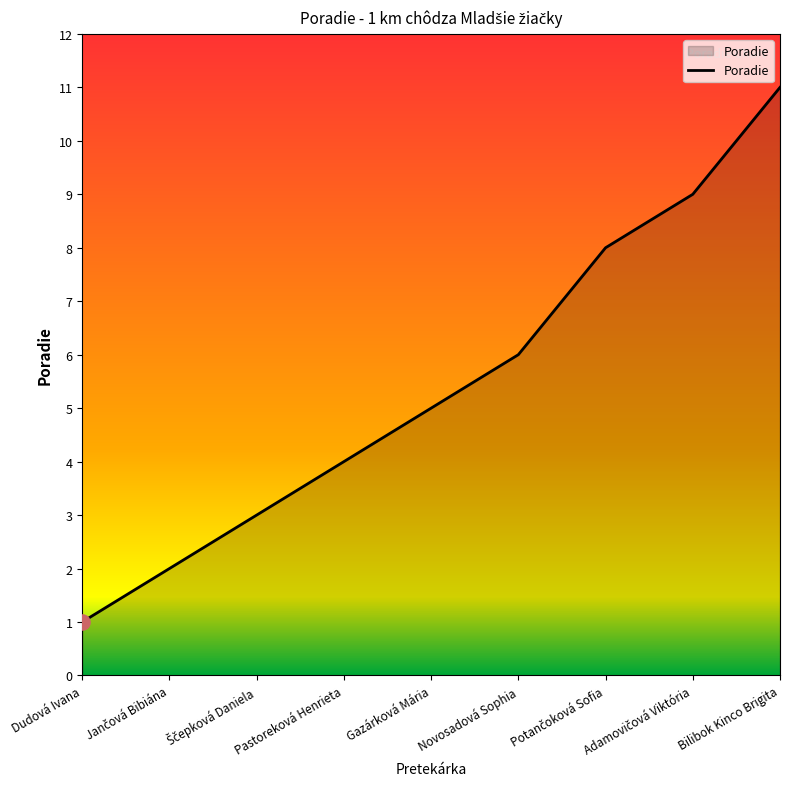

Between Novosadová Sophia and Gazárková Mária, which is larger?

Novosadová Sophia